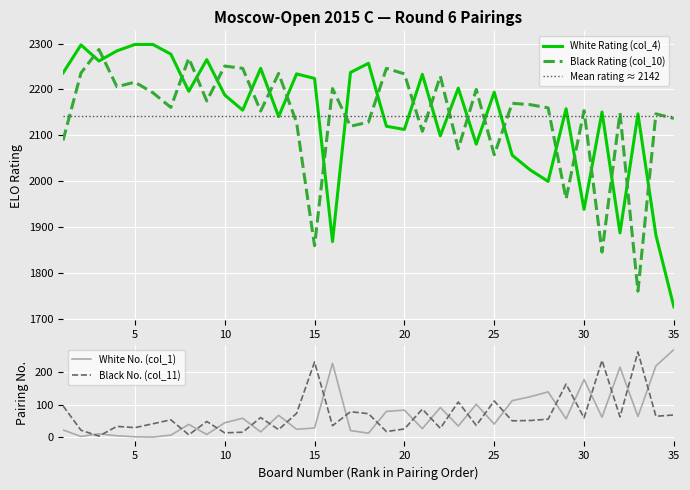

Which label corresponds to the largest value in the chart?

5